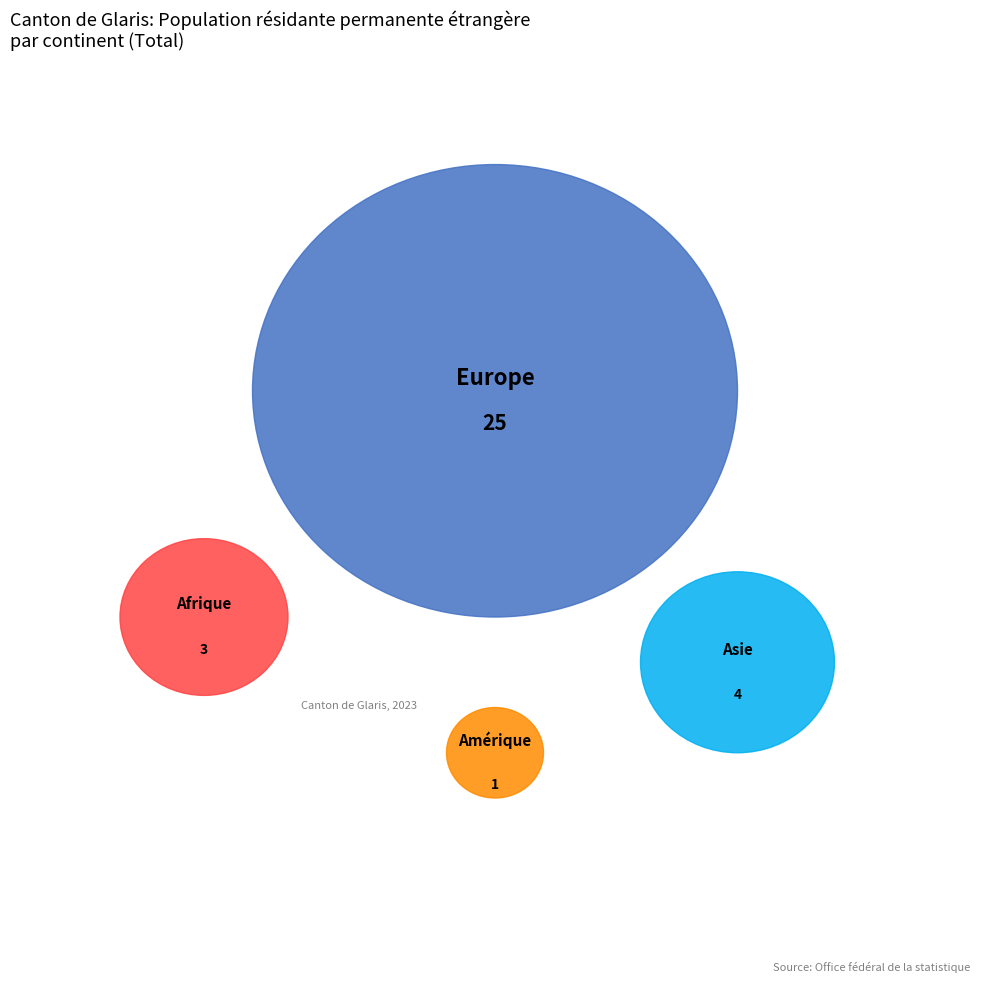

Is the sum of Asie and Europe greater than half?

Yes